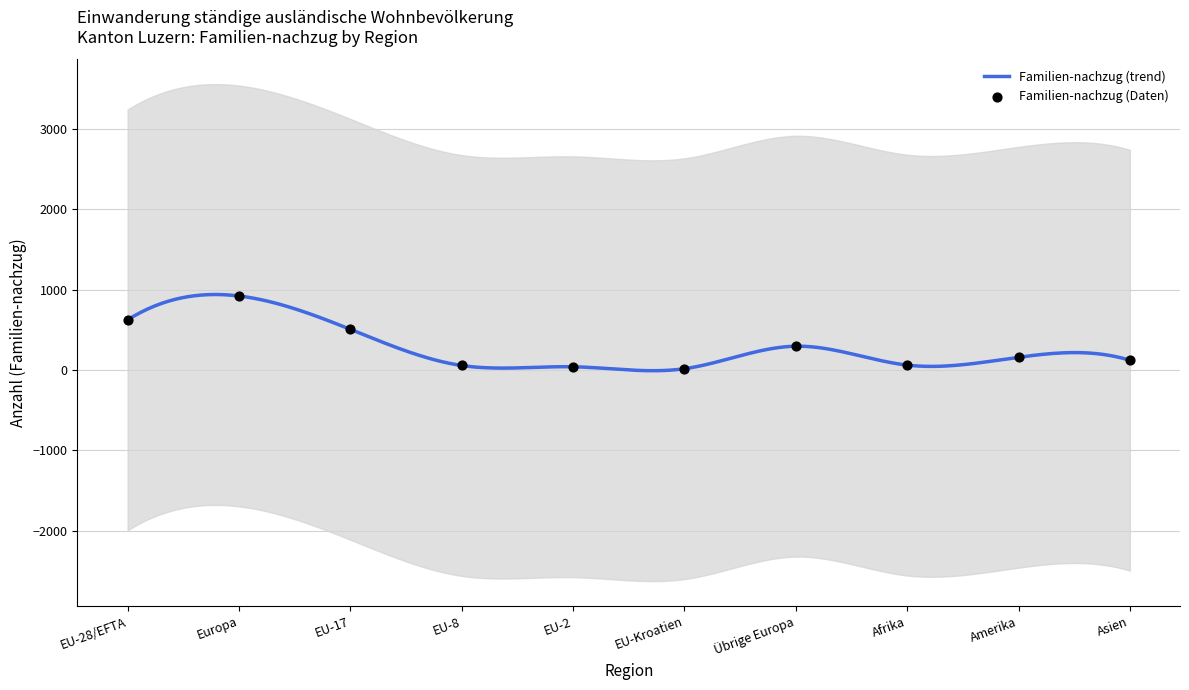

Approximately how many times larger is the value at Europa compared to EU-2?

22.5